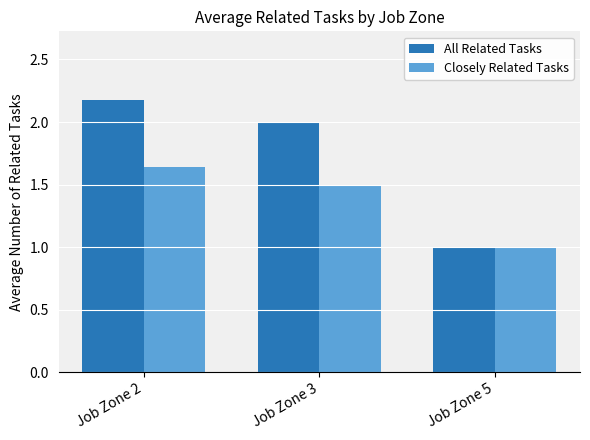

List the series in order of their peak value, lowest first.

Closely Related Tasks, All Related Tasks